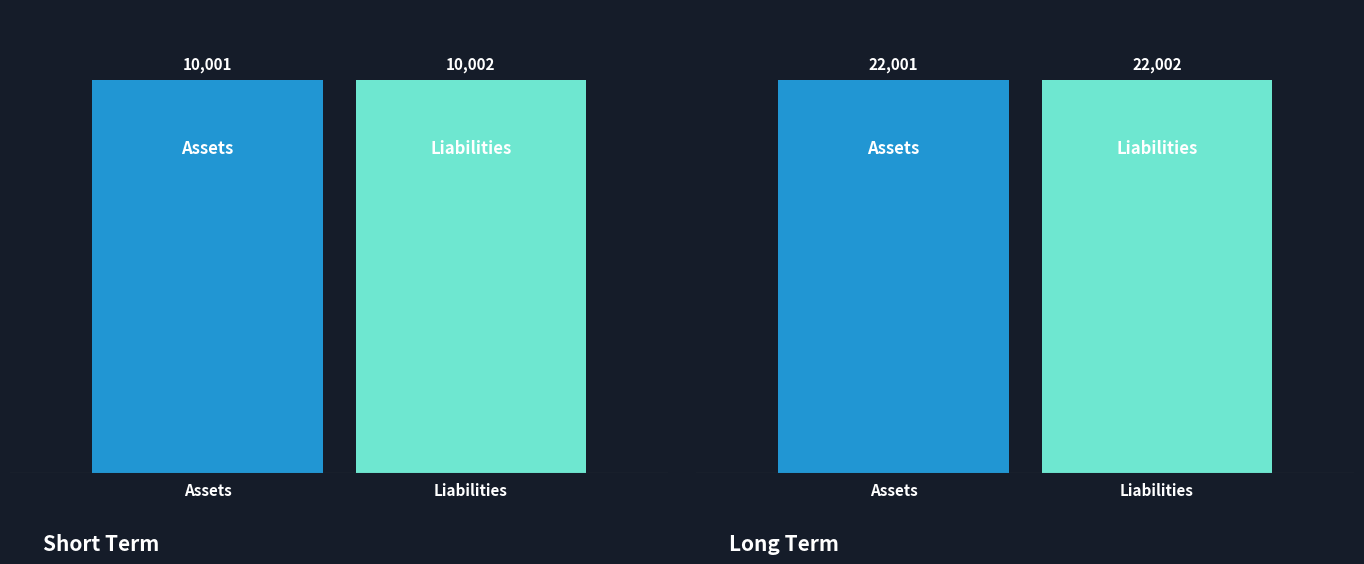

Does the chart contain stacked bars?

No